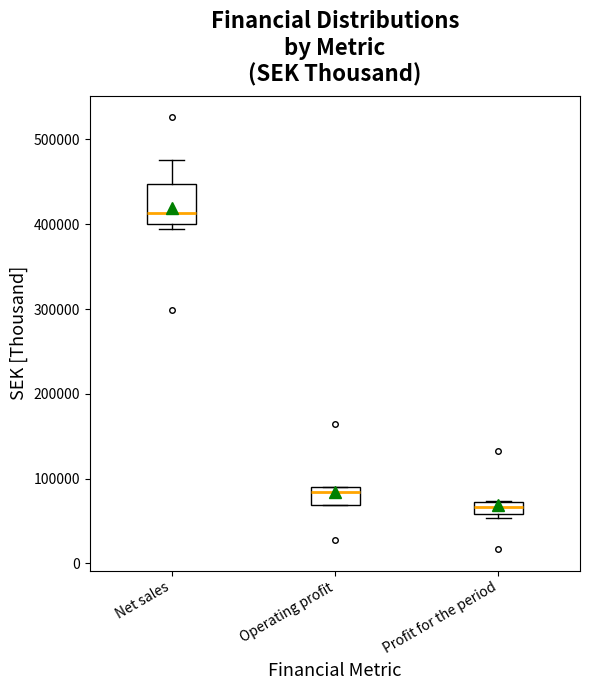

Which box has the lowest median line?

Profit for the period